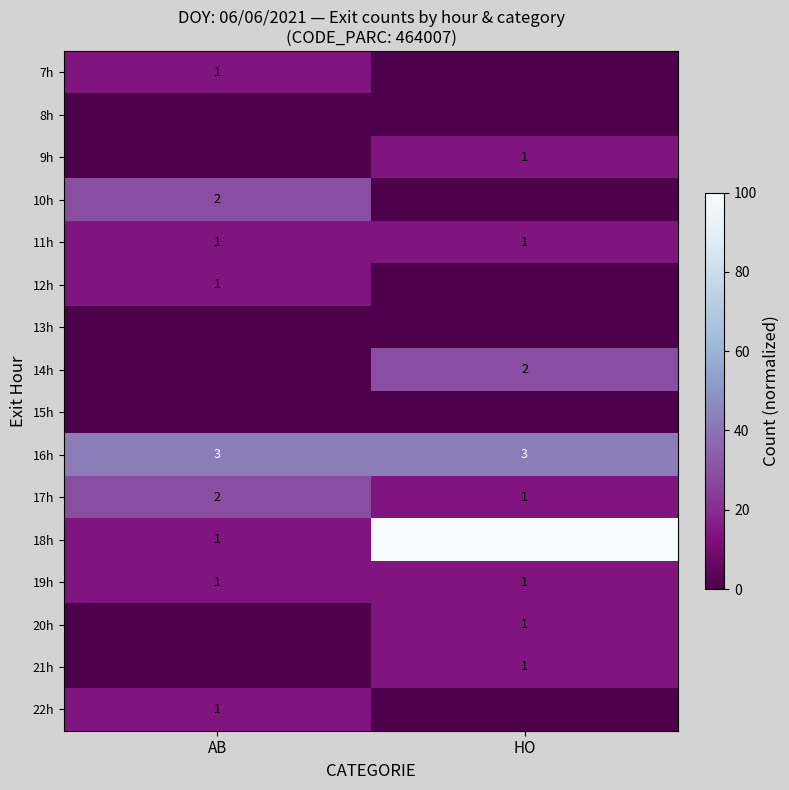

How many series are shown in this chart?

16